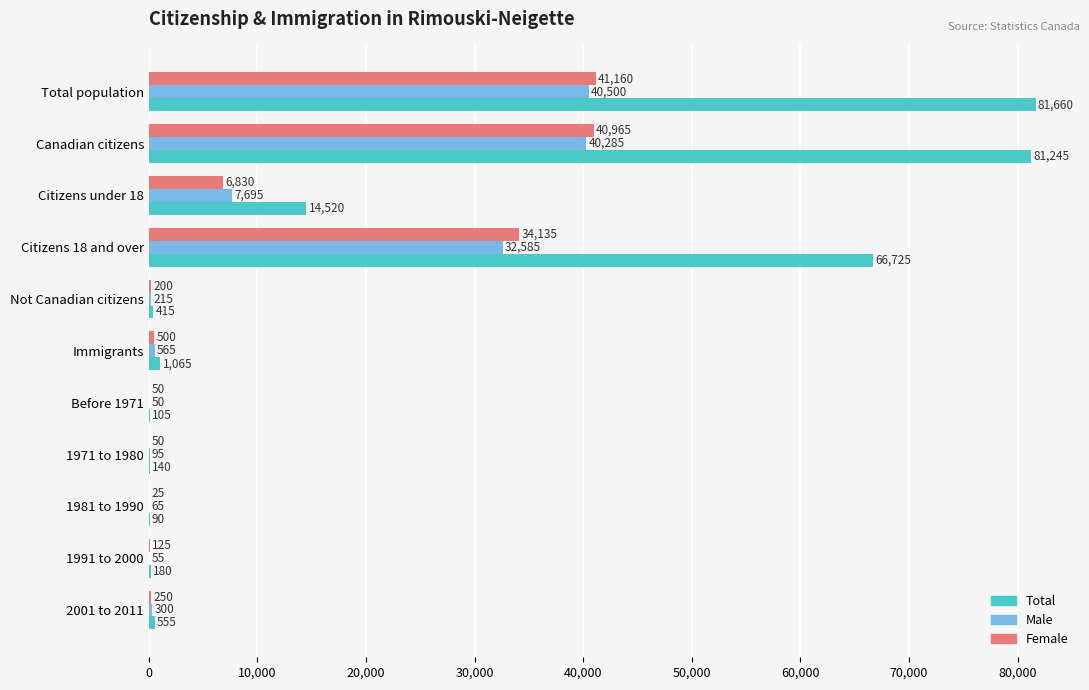

Is the value of Male at 1991 to 2000 greater than the value of Total at Immigrants?

No